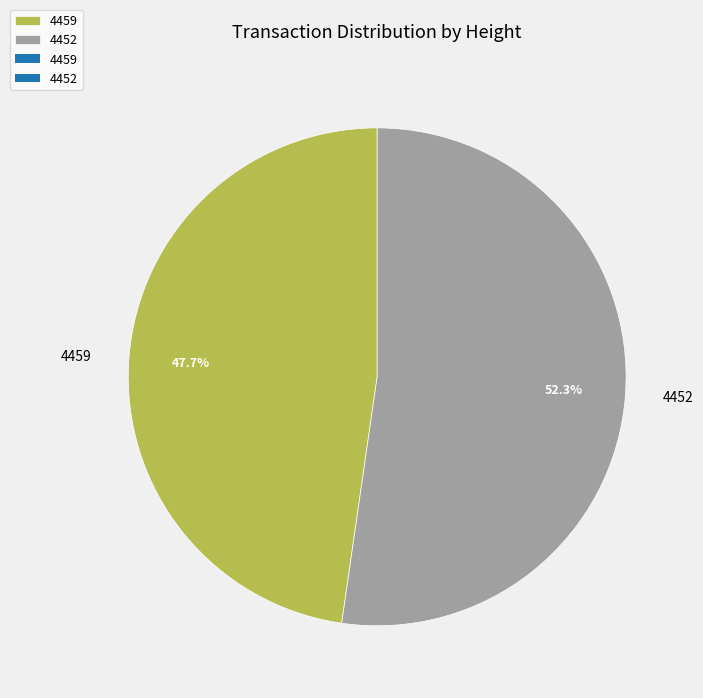

What percentage do 4459 and 4452 together represent?

100.0%